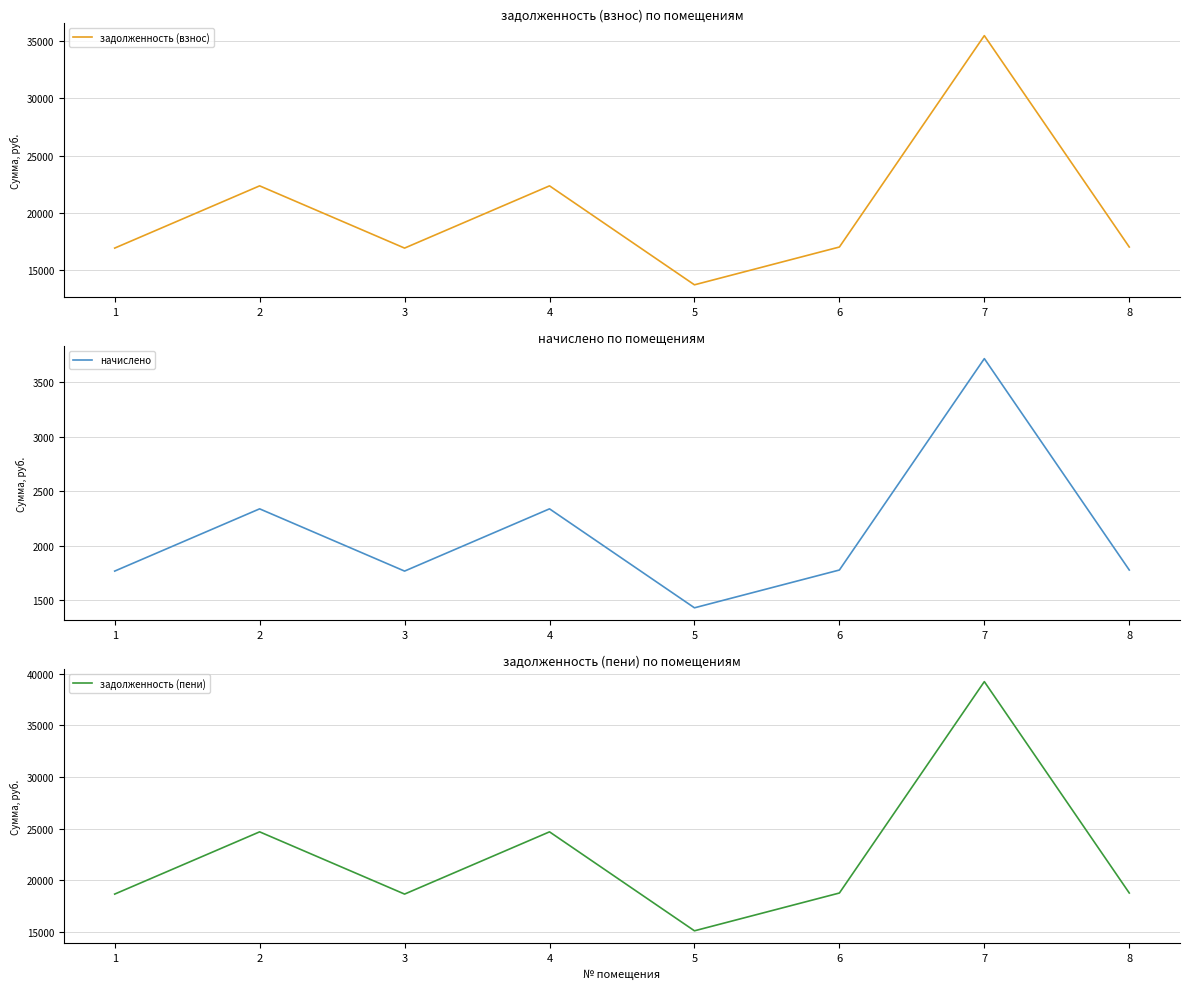

Which category has the highest value in the задолженность (пени) series?

7